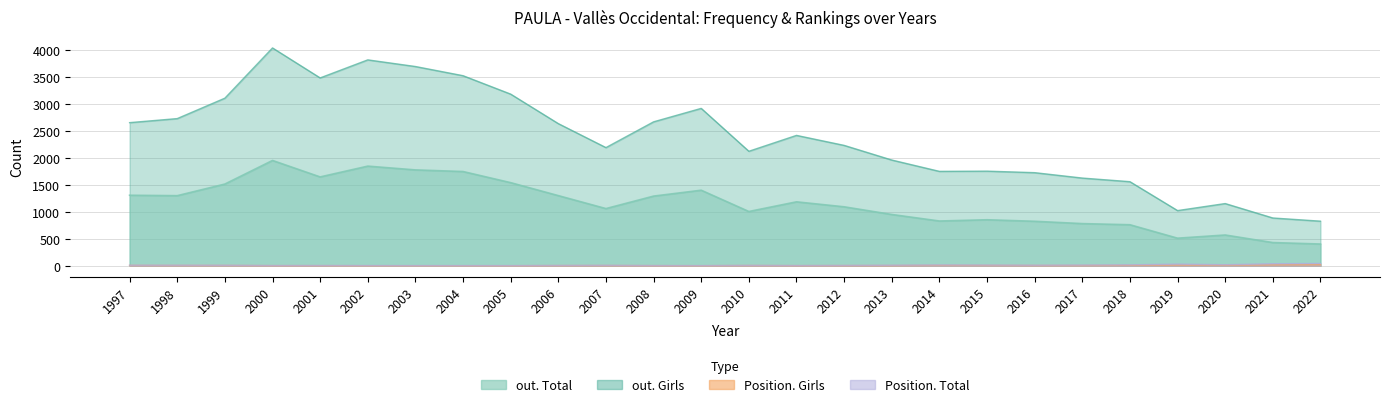

Which series has the widest spread of values?

out. Girls